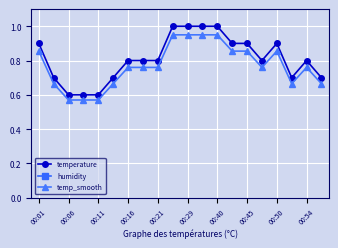

True or false: temperature and temp_smooth cross at least once.

False